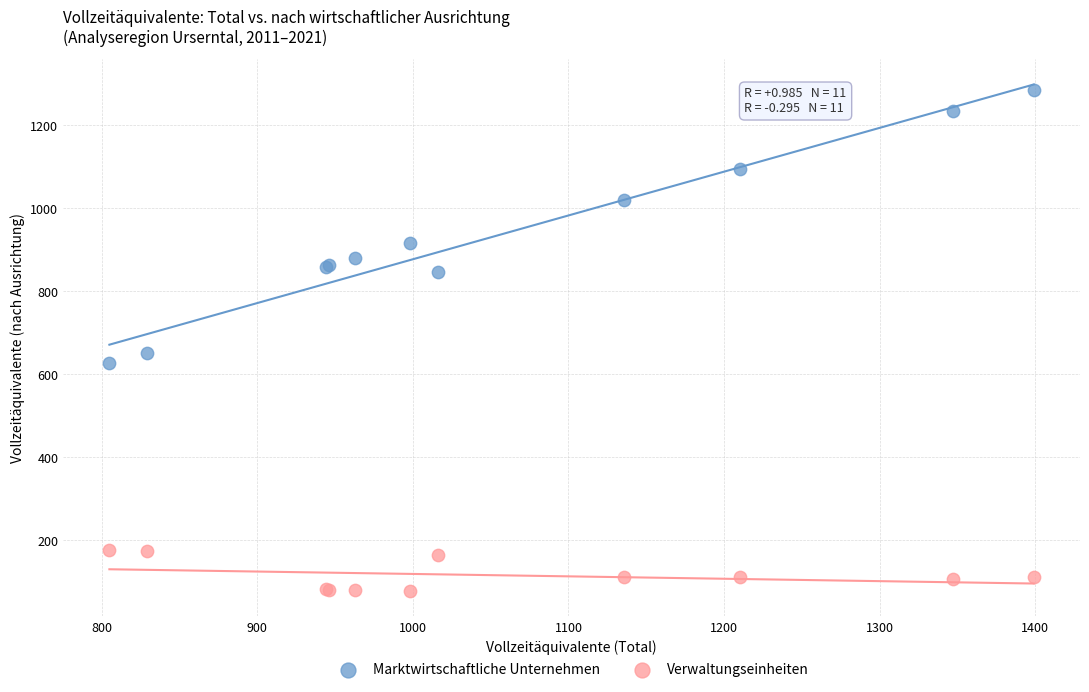

What are all the series names shown in the legend?

Marktwirtschaftliche Unternehmen, Verwaltungseinheiten